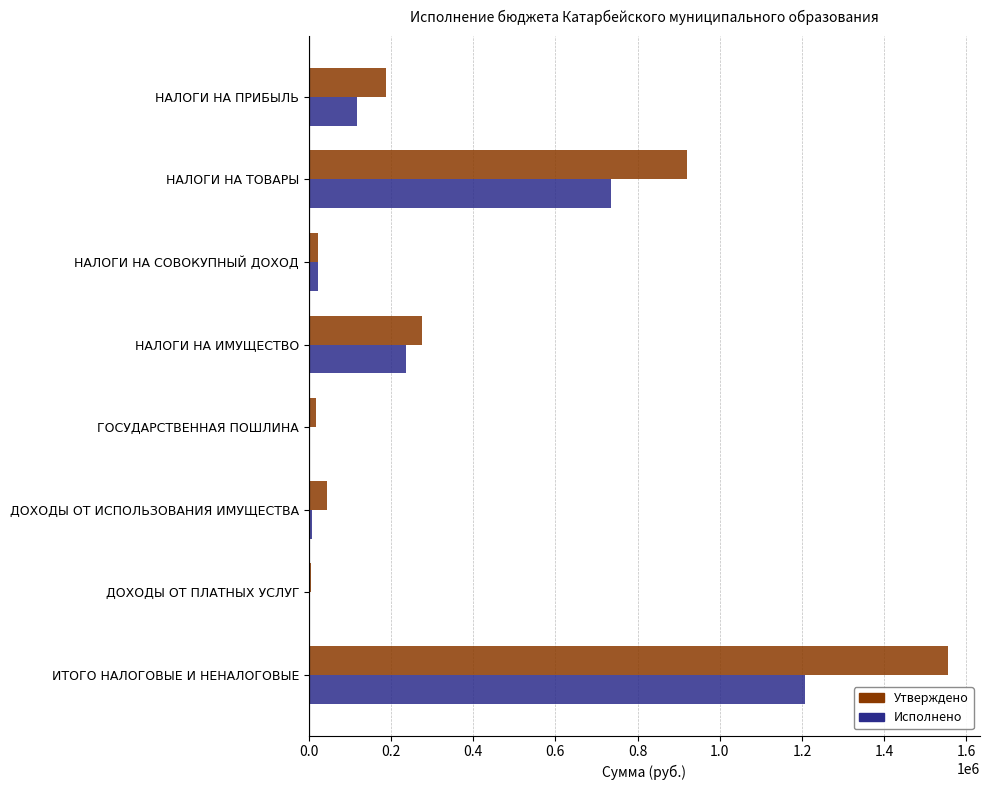

What is the sum of the Утверждено values at НАЛОГИ НА ПРИБЫЛЬ and НАЛОГИ НА ИМУЩЕСТВО?

463400.0